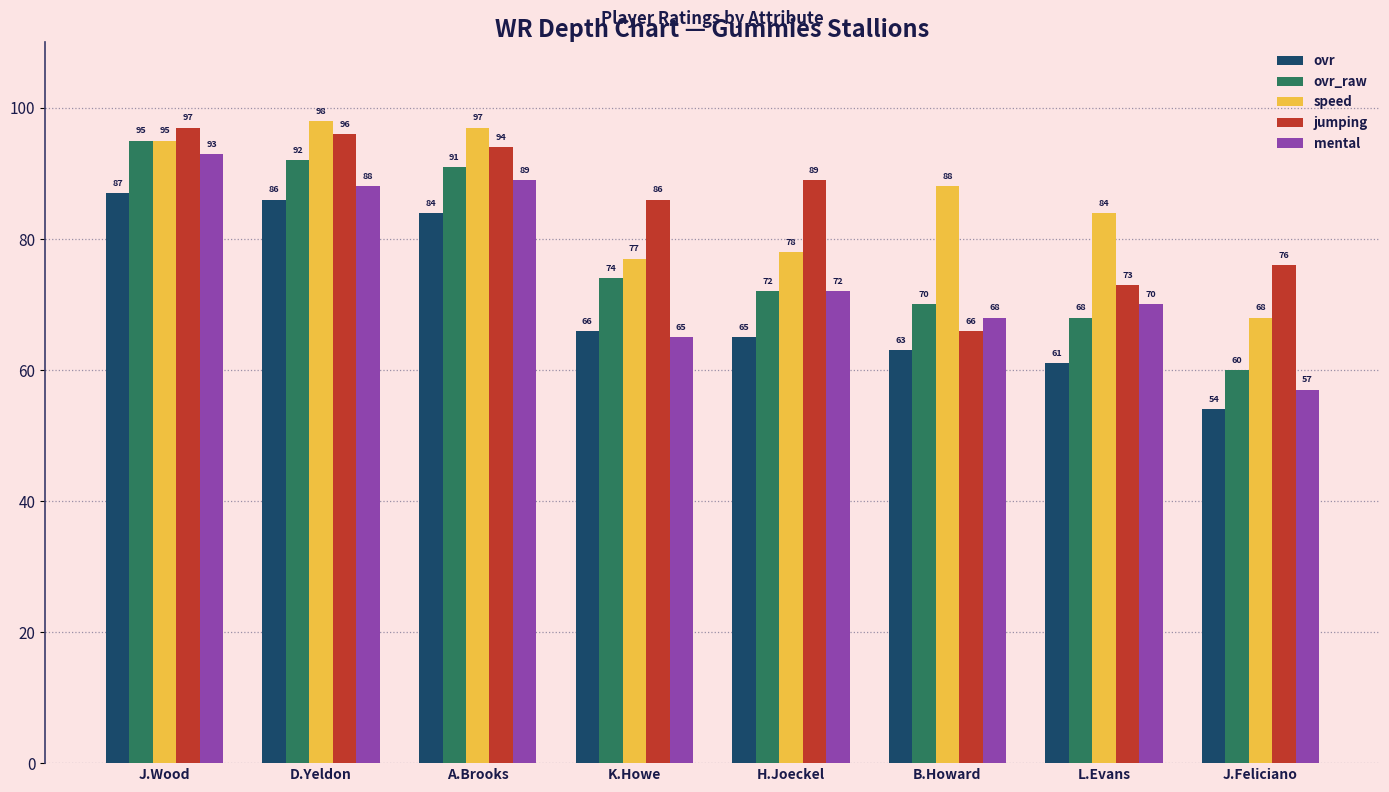

The value of ovr at D.Yeldon is 151. True or false?

False